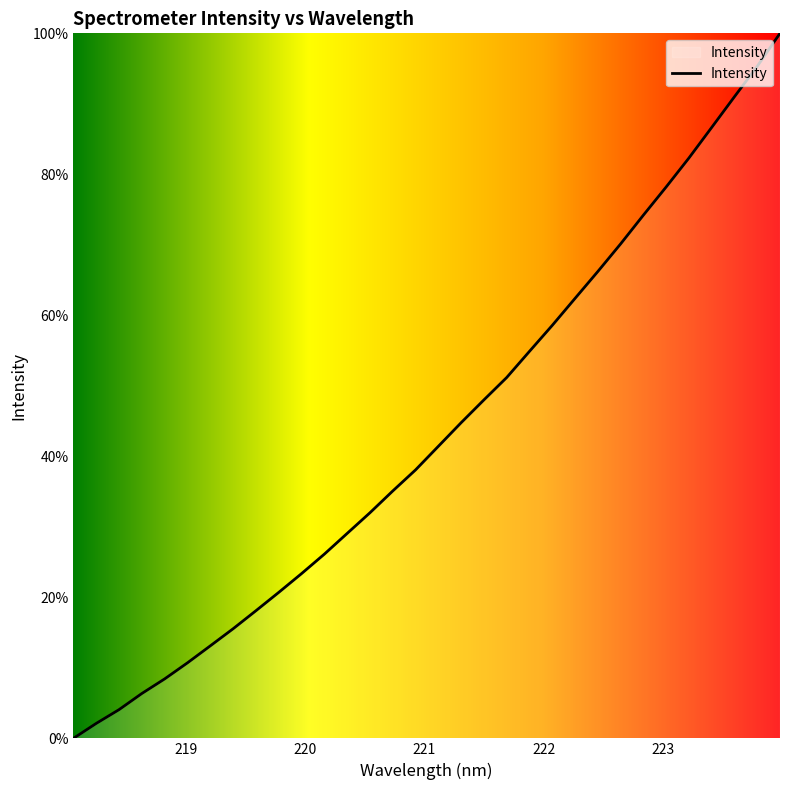

What is the difference between the maximum and minimum values?

100.0